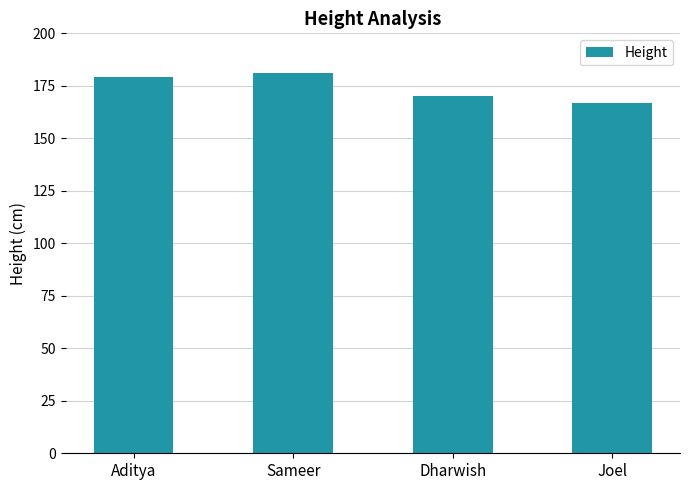

What value does the data have at Sameer, to the nearest 10?

180